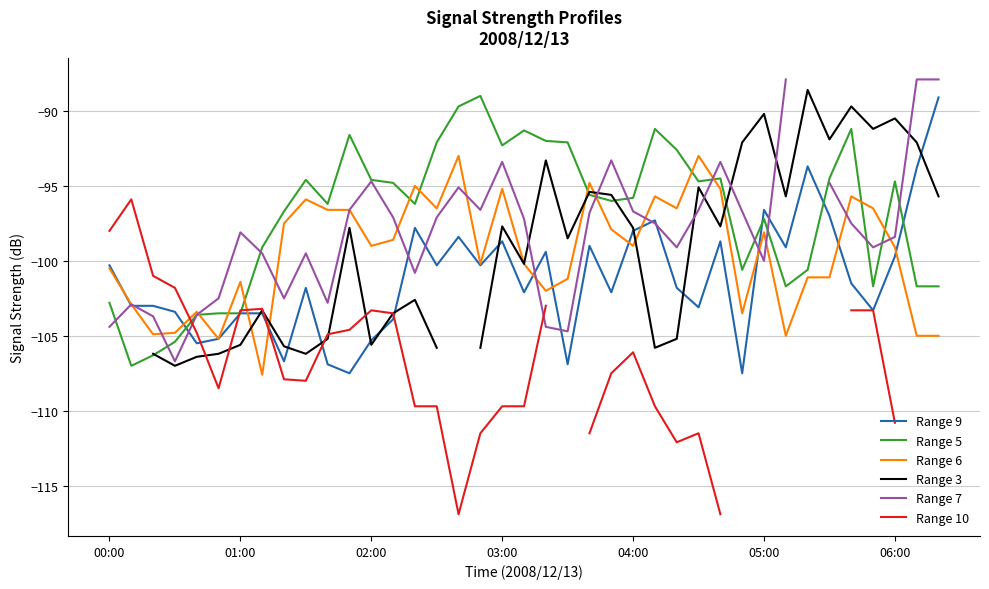

The value of Range 7 at 21 is -104.7. True or false?

True